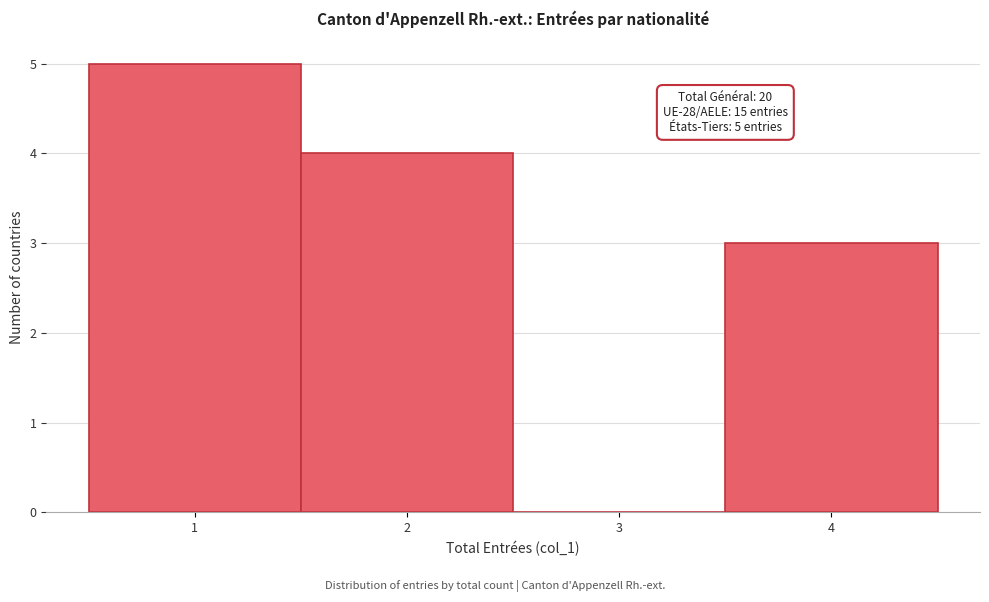

Which range on the x-axis has the tallest bar?

0.5 to 1.5